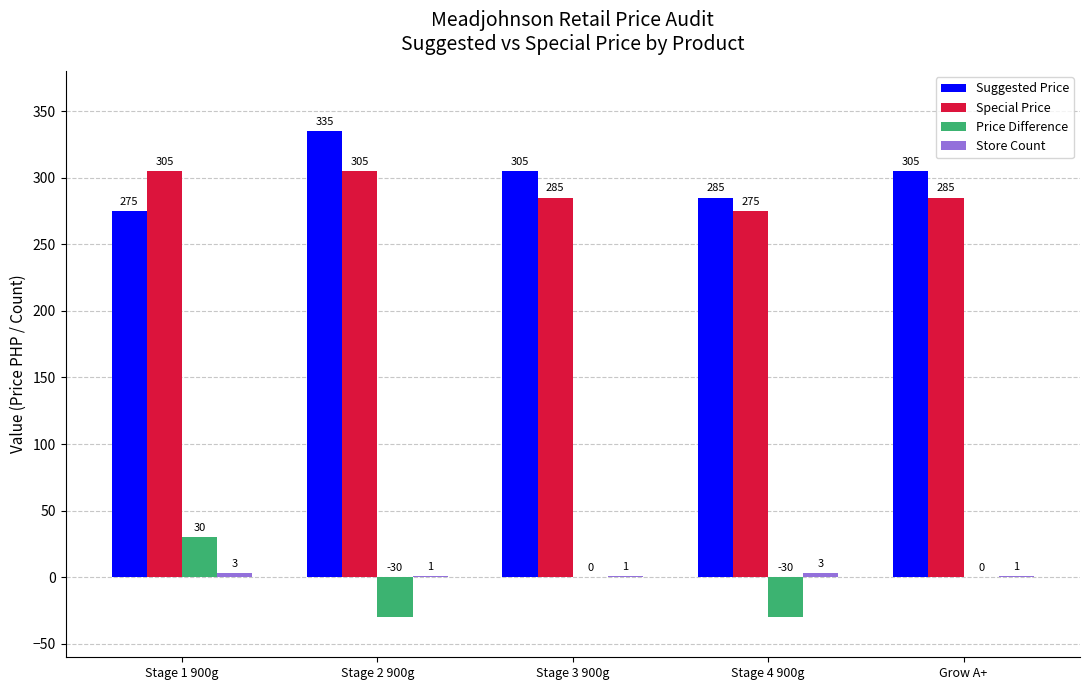

The value of Suggested Price at Stage 2 900g is 590. True or false?

False